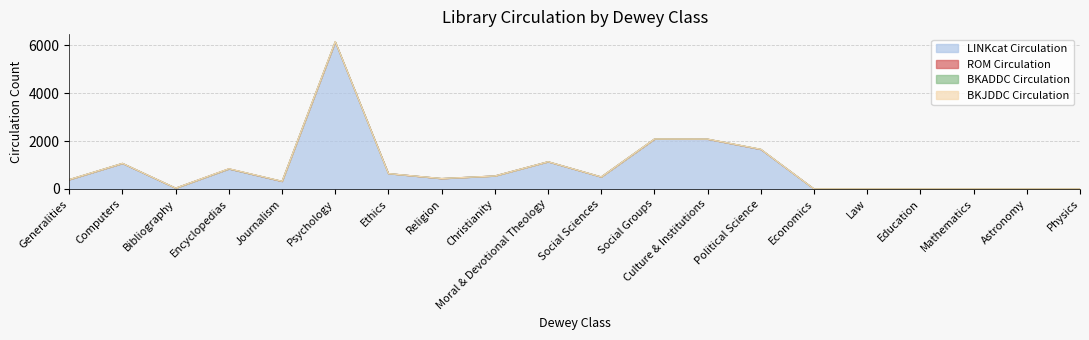

At how many categories does at least one series exceed 1303?

4